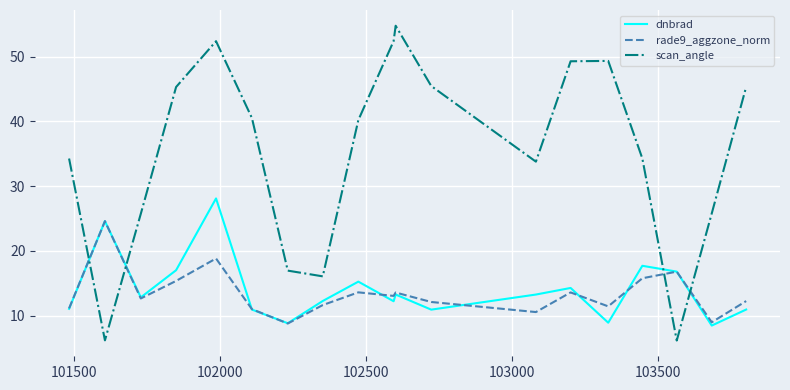

Which series has the largest total across all categories?

scan_angle